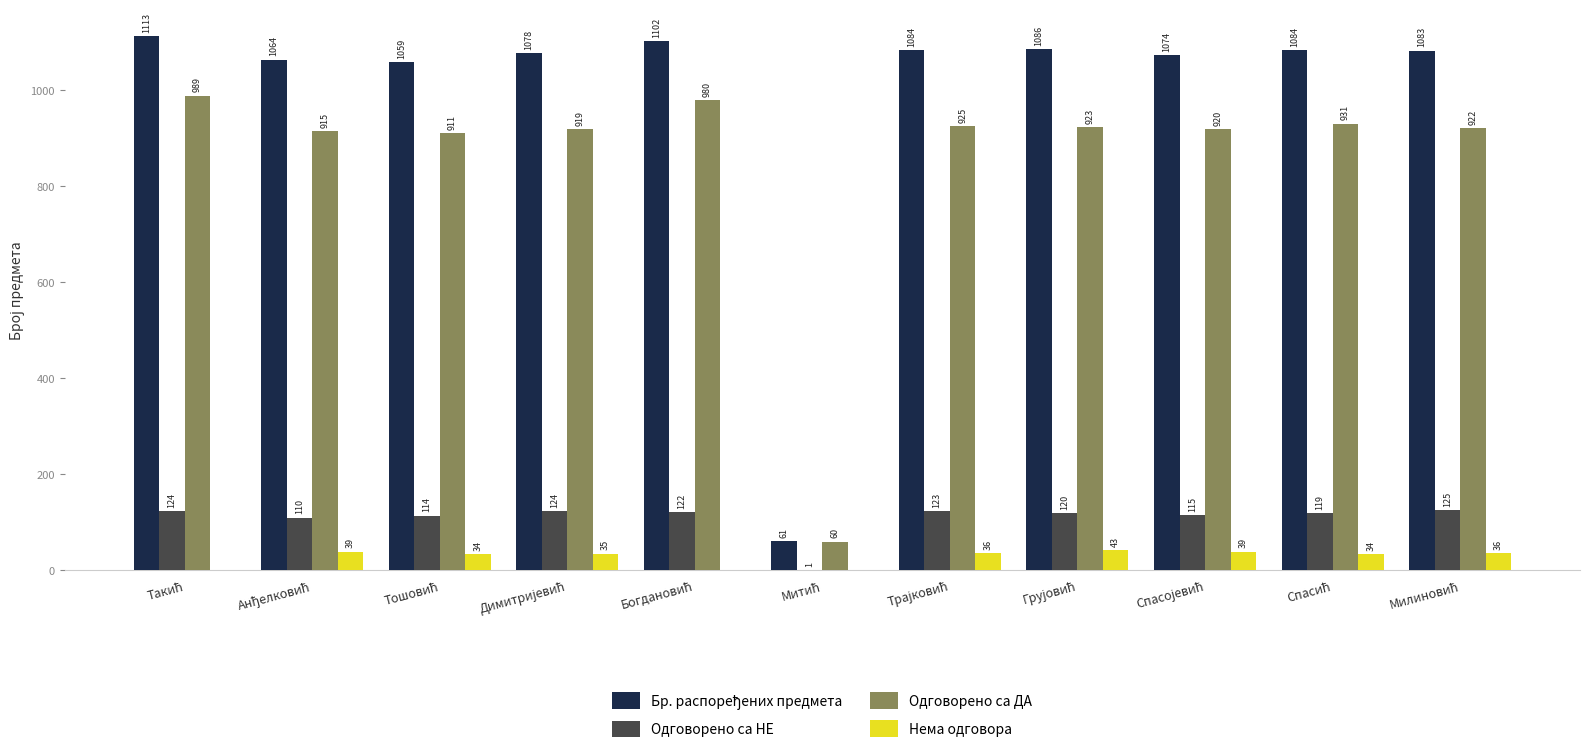

What is the highest value of the Одговорено са НЕ series?

125